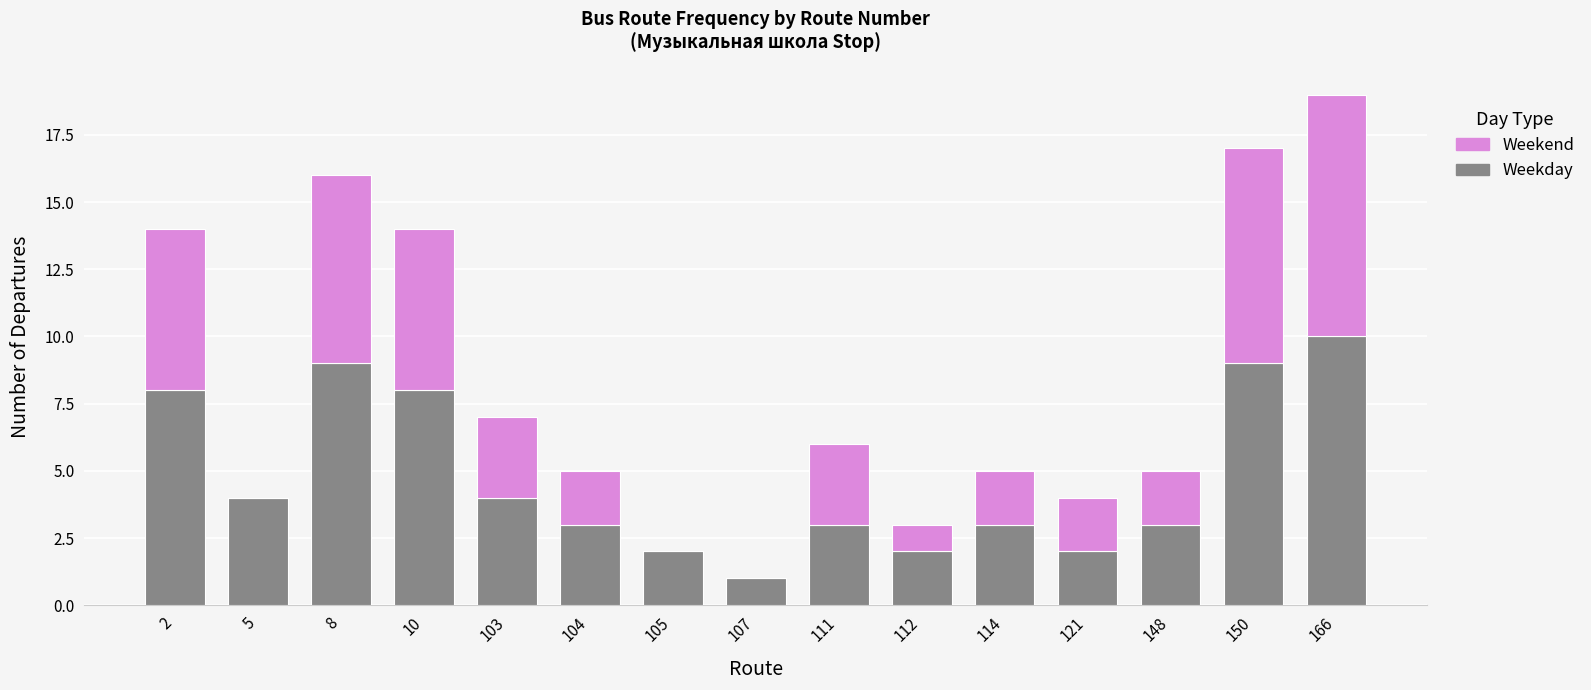

At which category is the sum across all series the highest?

166